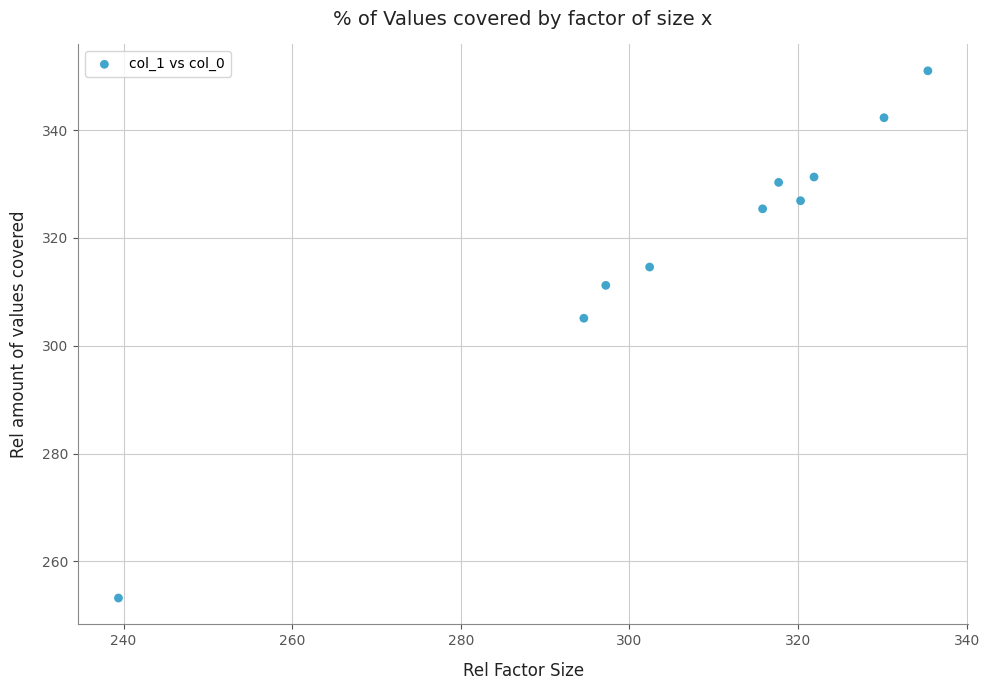

What Y value in the scatter plot is closest to 302?

305.1